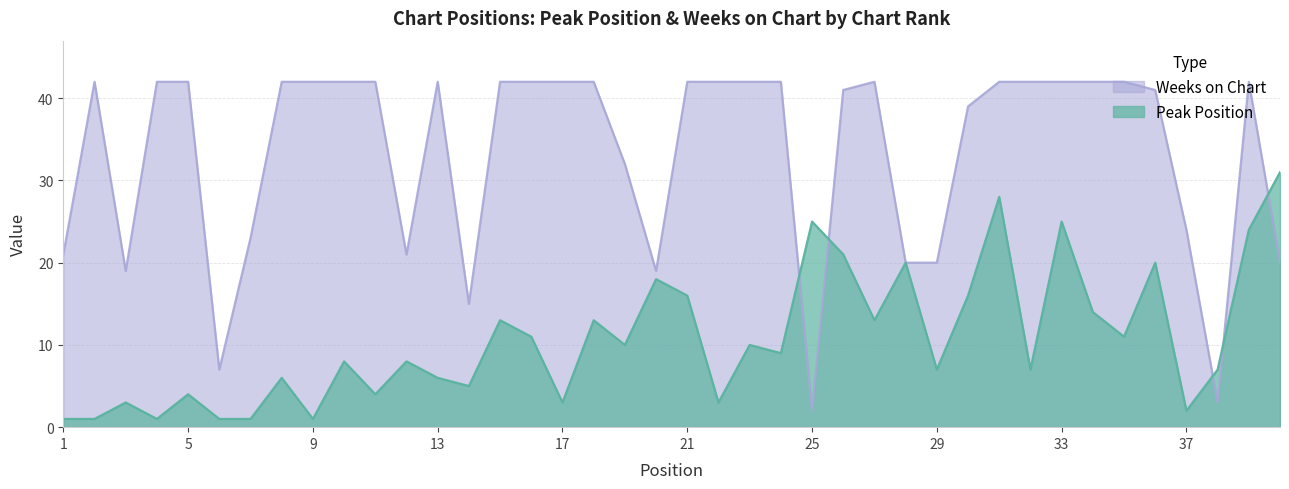

How many series are shown in this chart?

2